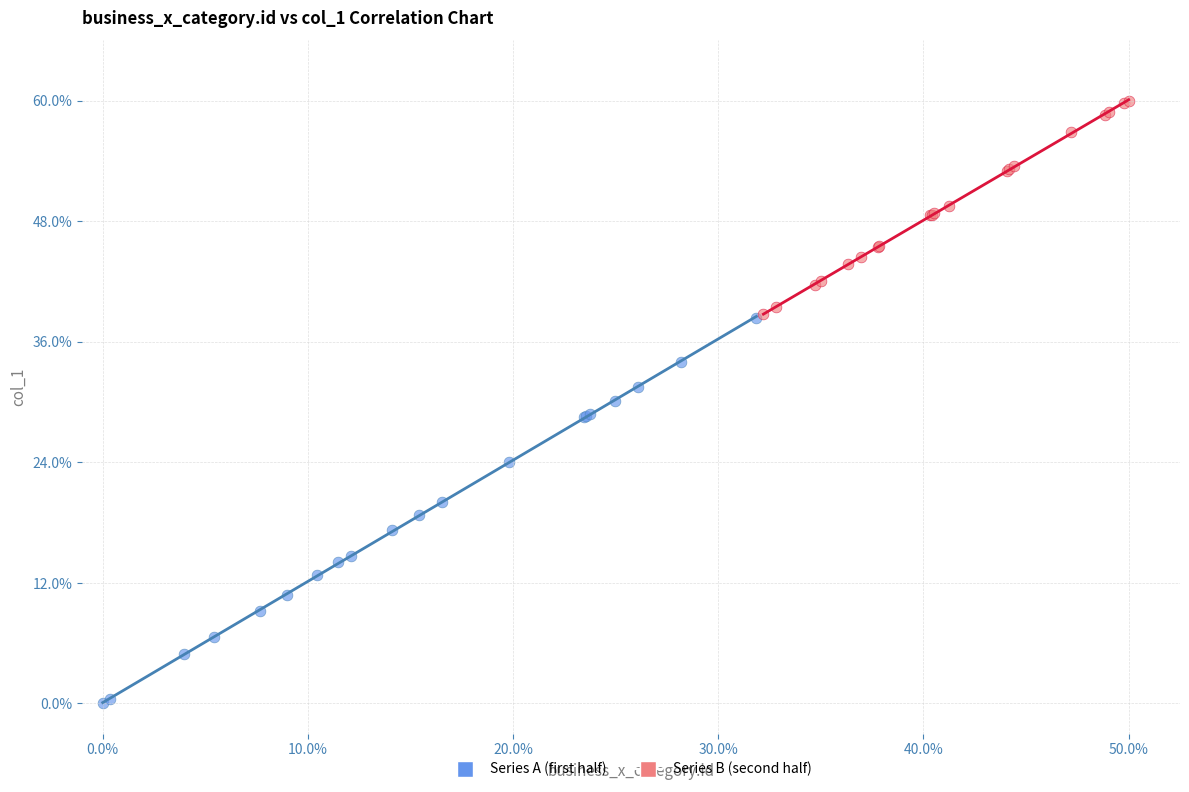

What are all the series names shown in the legend?

Series A (first half), Series B (second half)